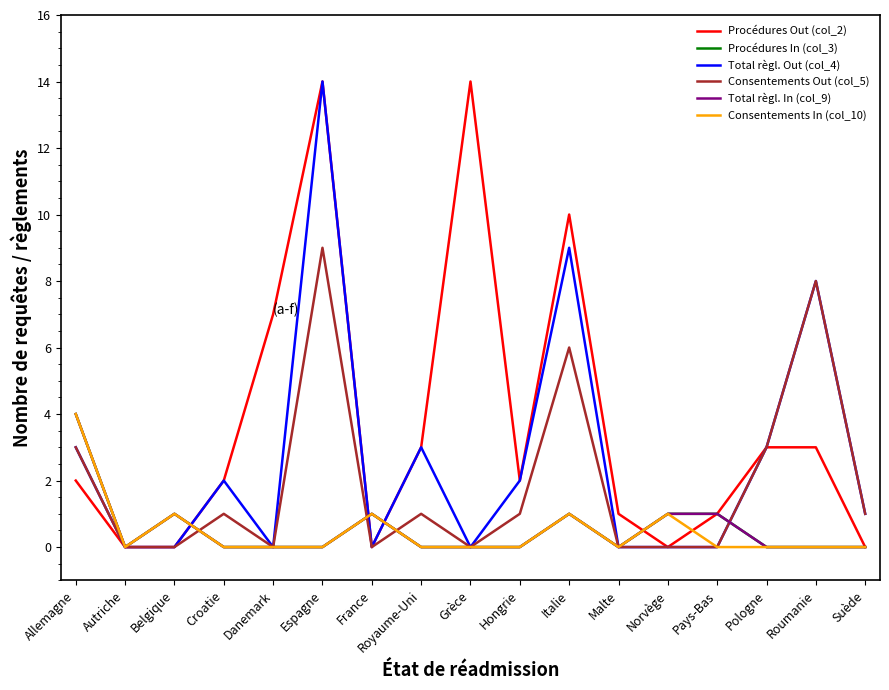

At which category does the chart reach its peak across all series?

Espagne